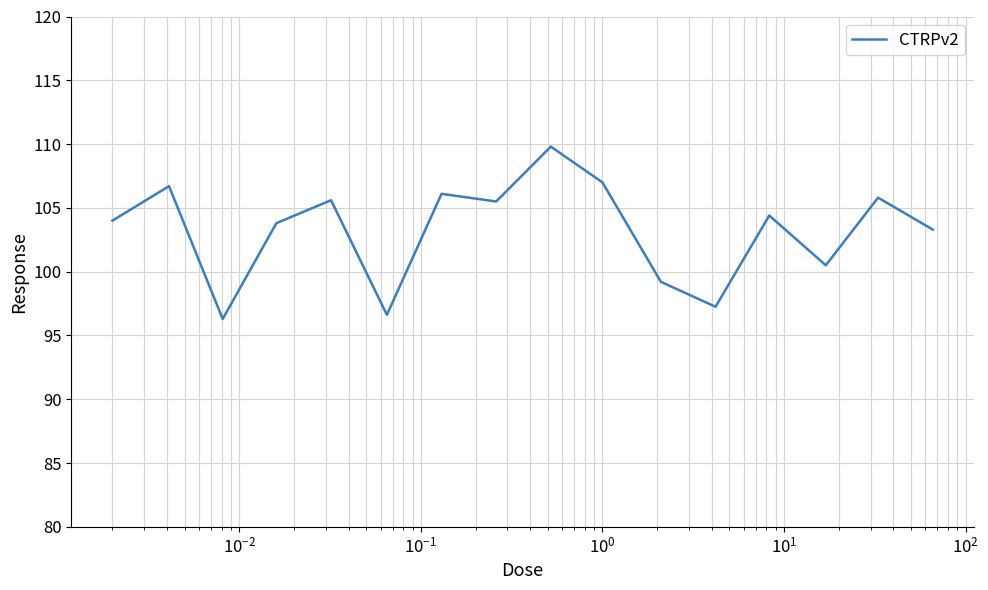

What is the difference between the maximum and minimum values?

13.5